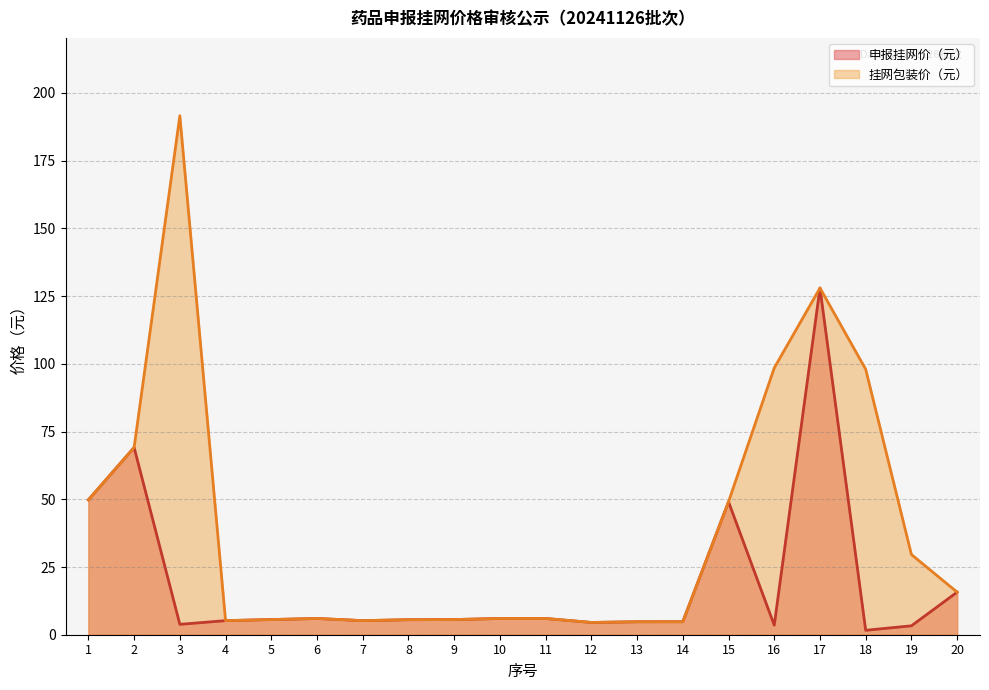

Which label corresponds to the largest value in the chart?

3